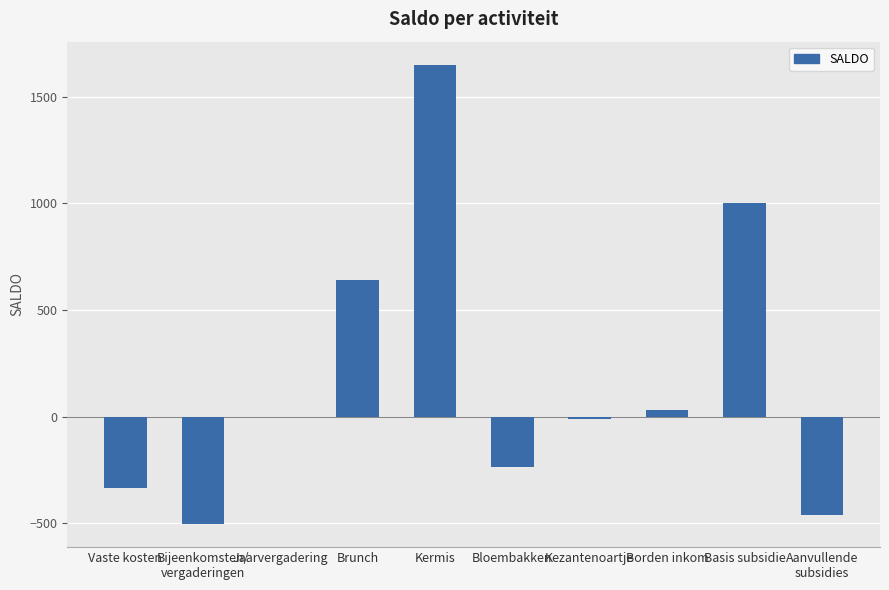

Is it true that the value at Bloembakken is -358.8?

False